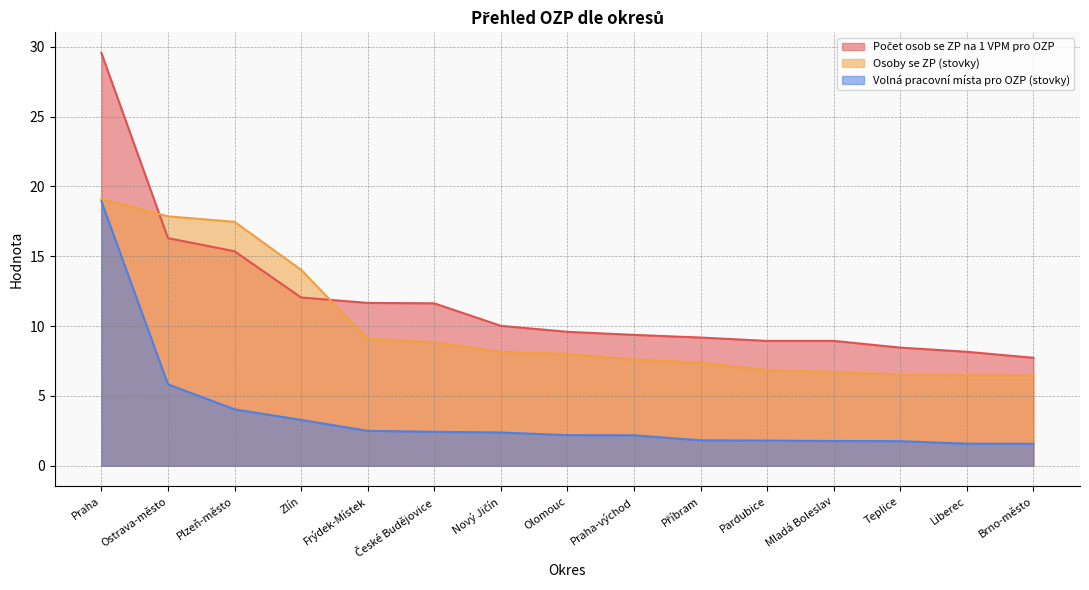

What is the total value across all series at Pardubice?

17.6